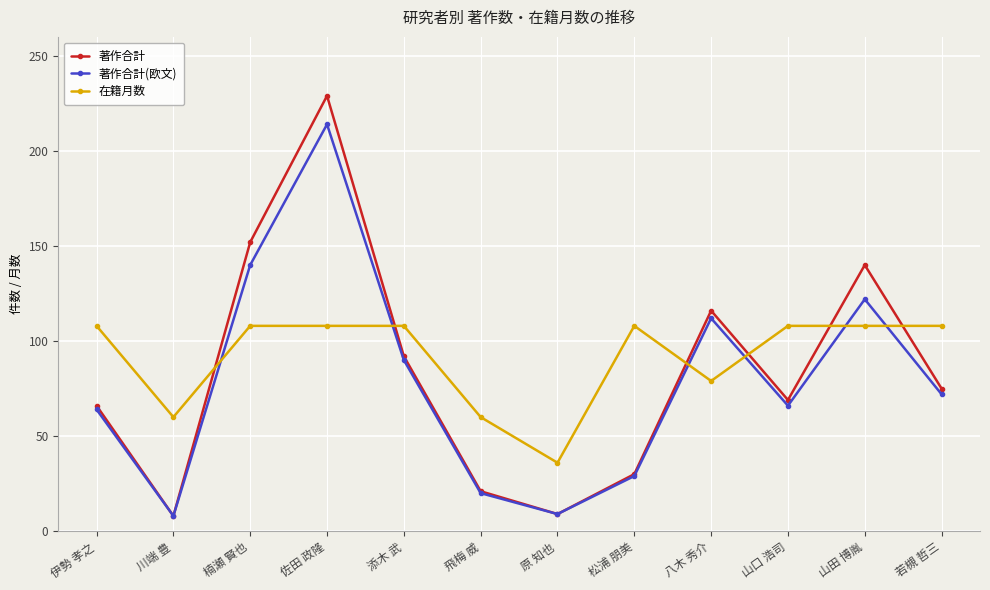

The value of 在籍月数 at 添木 武 is 63. True or false?

False